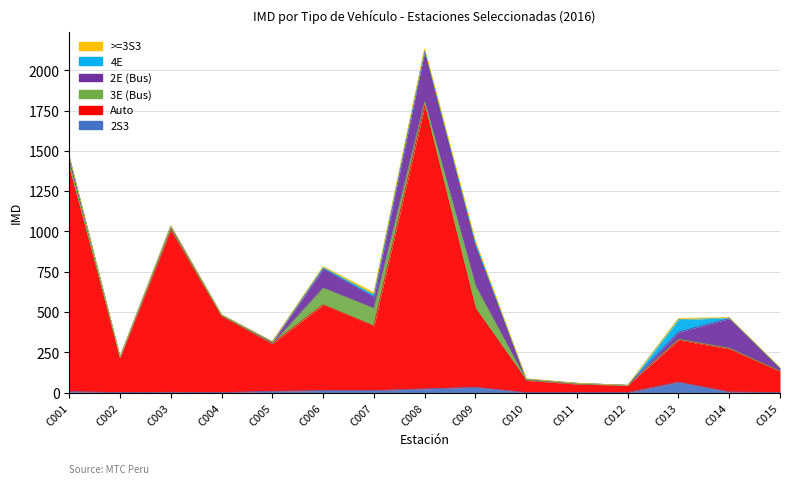

Reading left to right, what are all the values shown in this chart?

2S3: C001=6	C002=0	C003=2	C004=0	C005=8	C006=13	C007=13	C008=23	C009=33	C010=0	C011=0	C012=0	C013=65	C014=4	C015=0
Auto: C001=1384	C002=218	C003=1010	C004=476	C005=296	C006=532	C007=401	C008=1755	C009=490	C010=76	C011=53	C012=45	C013=262	C014=267	C015=133
3E (Bus): C001=29	C002=0	C003=1	C004=1	C005=0	C006=104	C007=109	C008=26	C009=139	C010=1	C011=0	C012=0	C013=5	C014=5	C015=0
2E (Bus): C001=42	C002=4	C003=20	C004=5	C005=11	C006=119	C007=70	C008=313	C009=246	C010=6	C011=5	C012=0	C013=44	C014=183	C015=20
4E: C001=4	C002=0	C003=0	C004=1	C005=1	C006=8	C007=14	C008=6	C009=19	C010=1	C011=0	C012=0	C013=77	C014=5	C015=0
>=3S3: C001=1	C002=0	C003=0	C004=0	C005=0	C006=6	C007=14	C008=11	C009=13	C010=2	C011=0	C012=0	C013=8	C014=1	C015=2